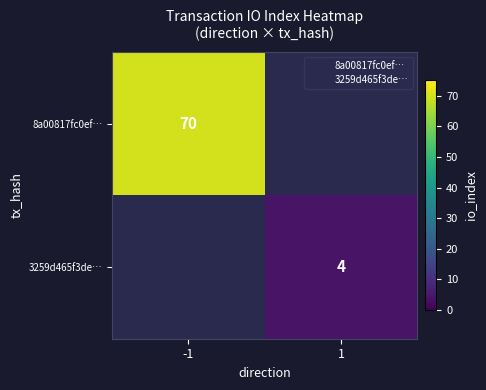

The 8a00817fc0ef… series shows 70.0 at -1. True or false?

True